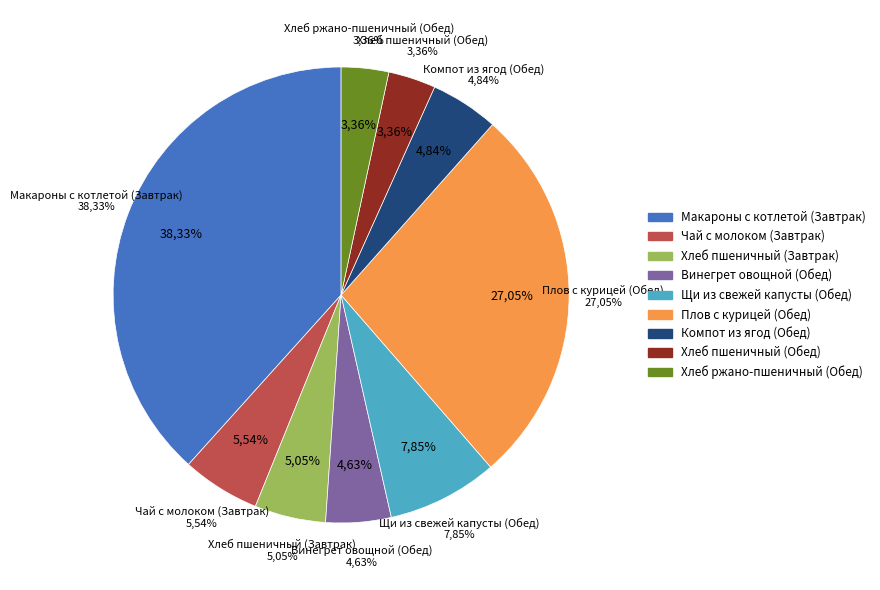

To the nearest percent, what is the difference between the largest and smallest slice percentages?

35%